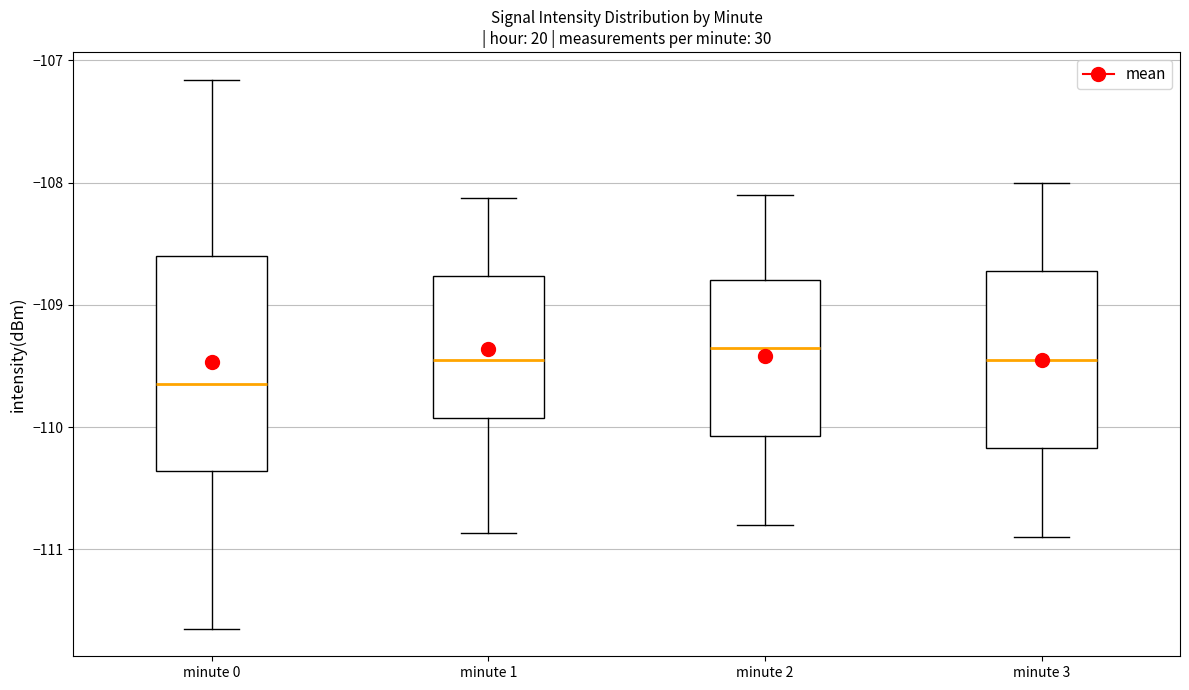

Where does the upper whisker of the box for minute 2 end on the y-axis? The values are not printed on the chart, so give them approximately, as read against the axis.

-108.1